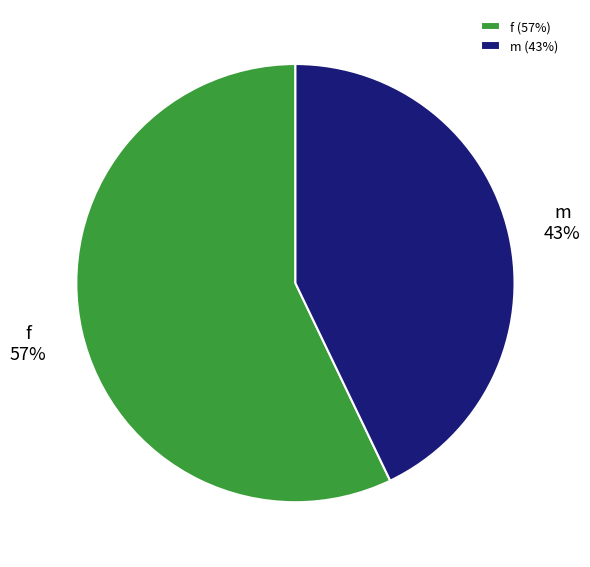

Is it true that m is 43% of the pie?

True